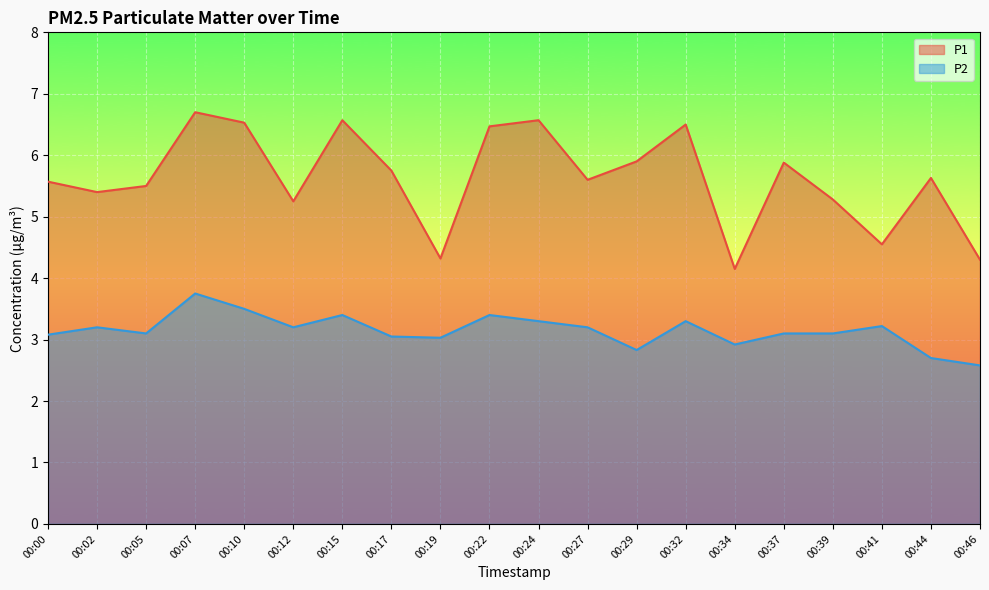

How many categories are shown in the chart?

20